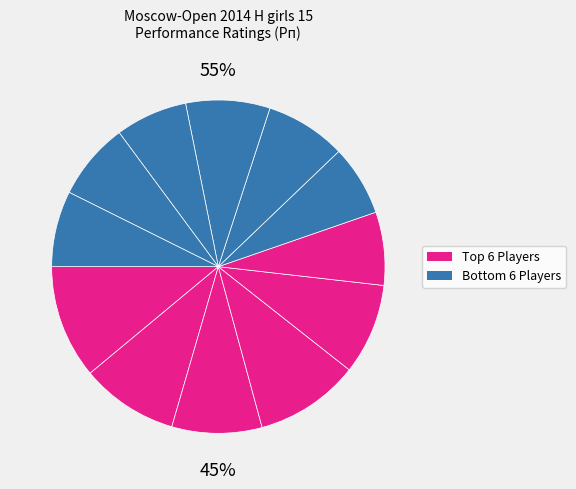

Combined, what portion of the pie is Polkhovskaya Polina and Khangueva Ayana?

18.0%